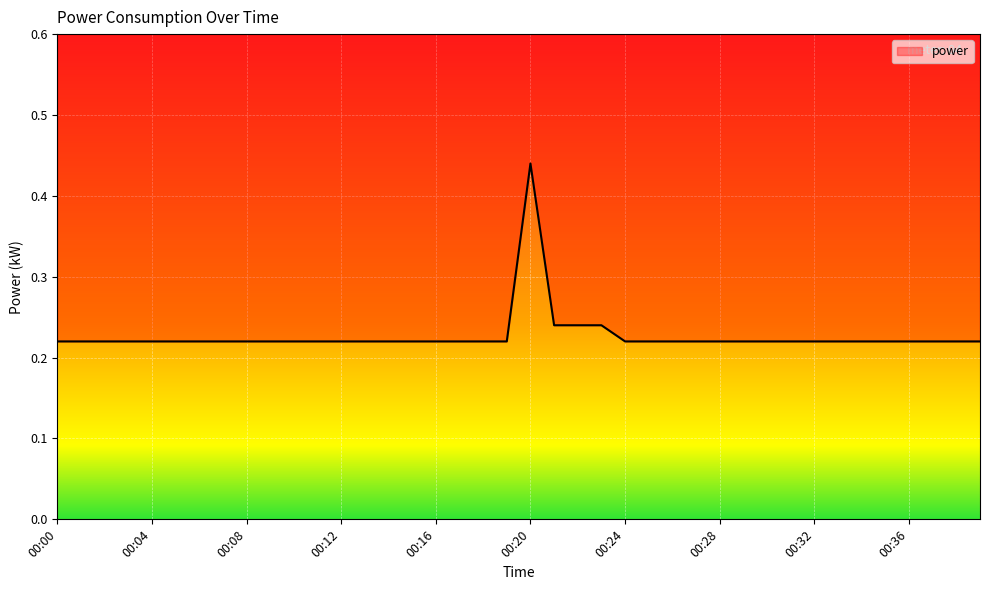

Reading left to right, what are all the values shown in this chart?

00:00=0.2	00:01=0.2	00:02=0.2	00:03=0.2	00:04=0.2	00:05=0.2	00:06=0.2	00:07=0.2	00:08=0.2	00:09=0.2	00:10=0.2	00:11=0.2	00:12=0.2	00:13=0.2	00:14=0.2	00:15=0.2	00:16=0.2	00:17=0.2	00:18=0.2	00:19=0.2	00:20=0.4	00:21=0.2	00:22=0.2	00:23=0.2	00:24=0.2	00:25=0.2	00:26=0.2	00:27=0.2	00:28=0.2	00:29=0.2	00:30=0.2	00:31=0.2	00:32=0.2	00:33=0.2	00:34=0.2	00:35=0.2	00:36=0.2	00:37=0.2	00:38=0.2	00:39=0.2